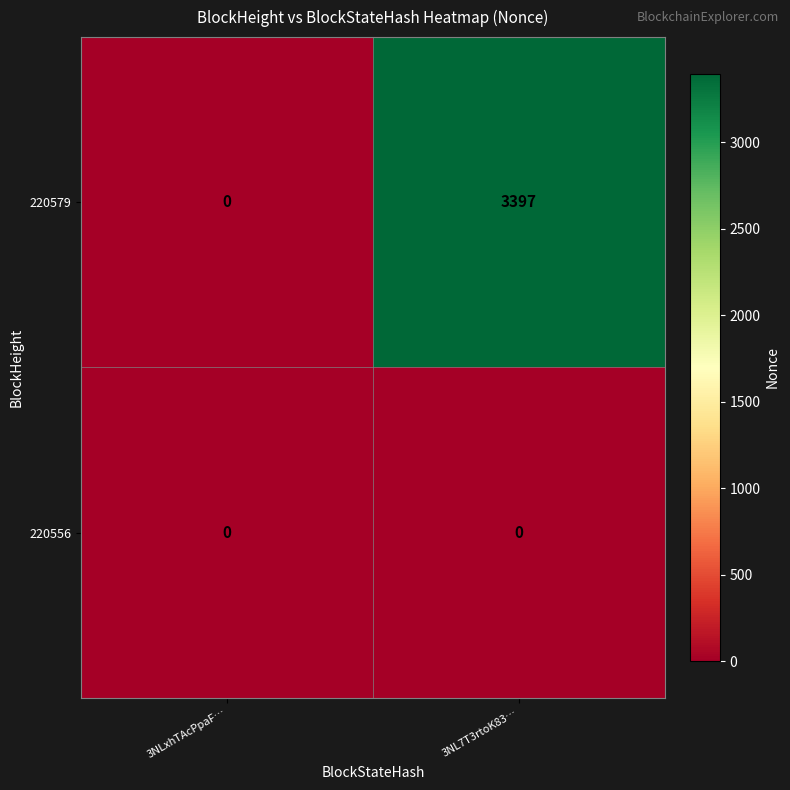

How many categories are shown in the chart?

2